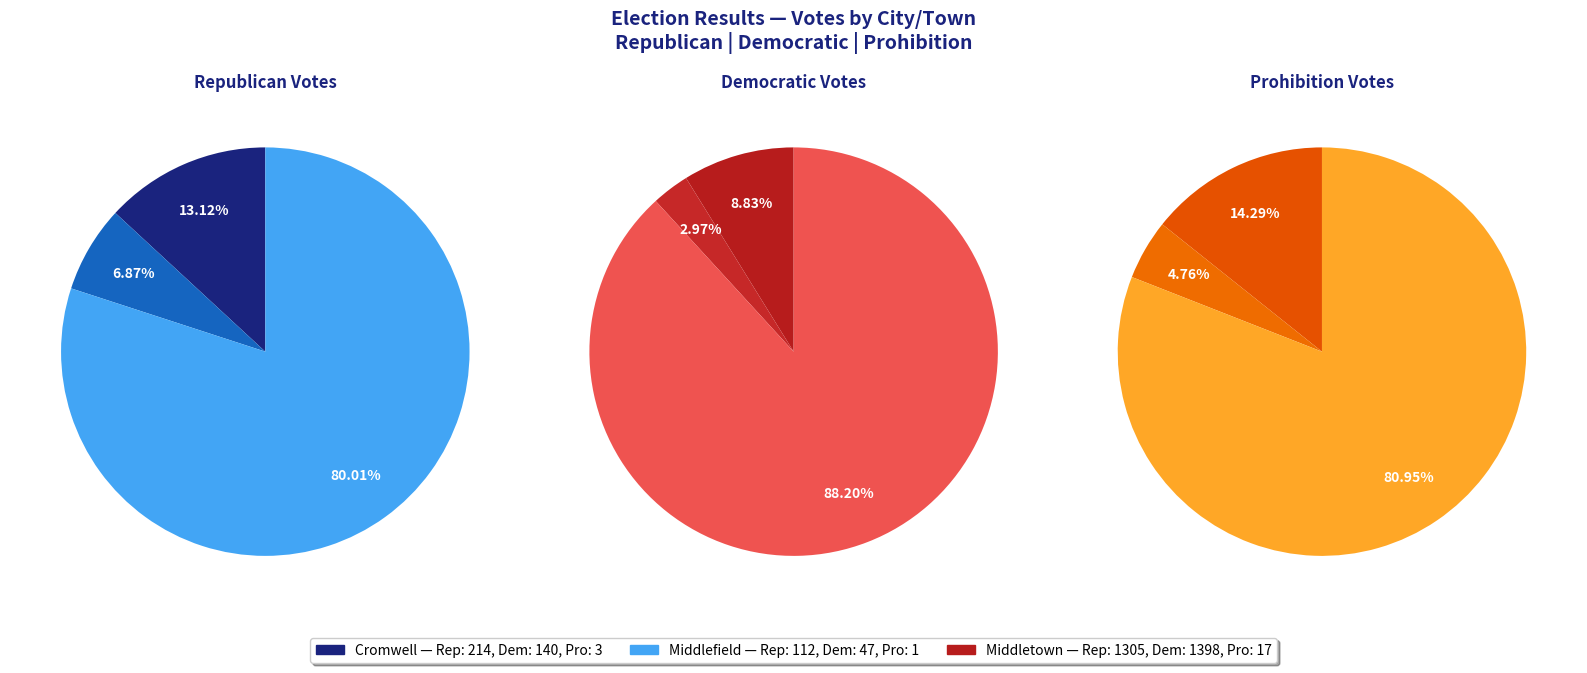

To the nearest percent, what is the combined percentage of Middlefield and Middletown?

86%